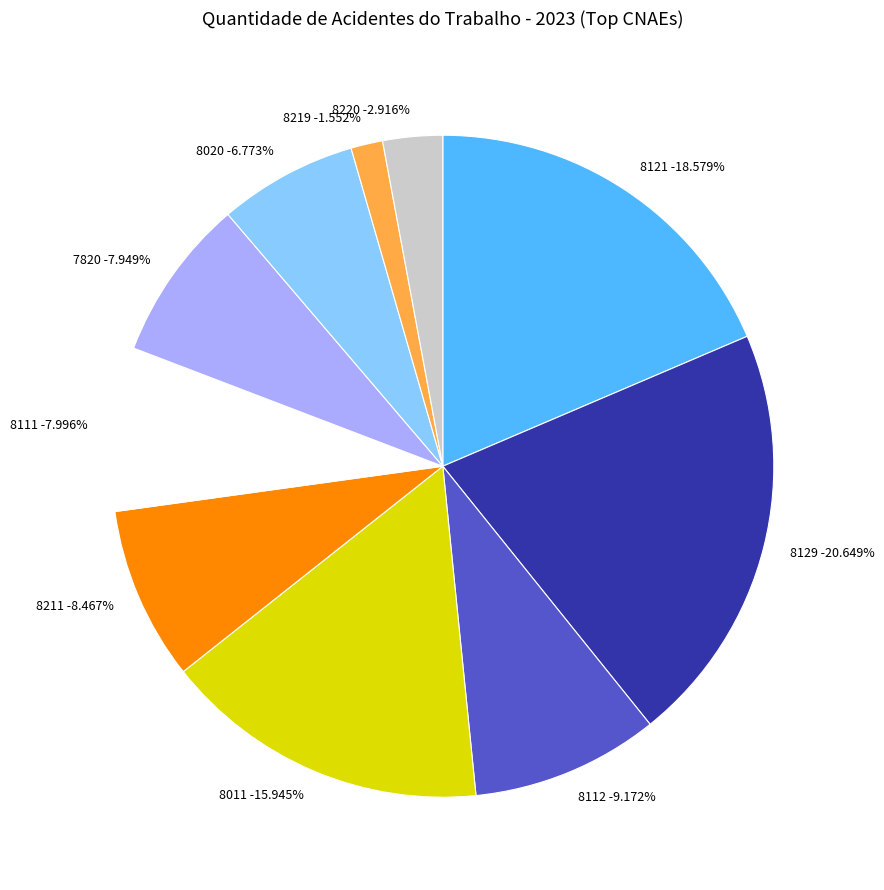

True or false: 7820 accounts for 3% of the total.

False